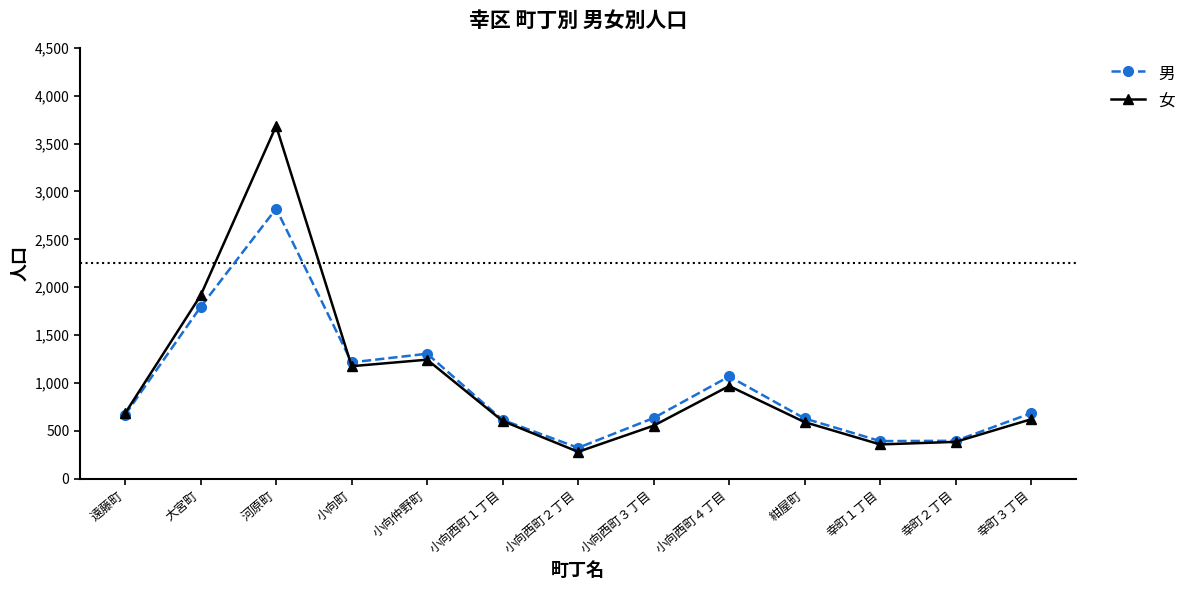

Which category has the highest value across all series?

河原町